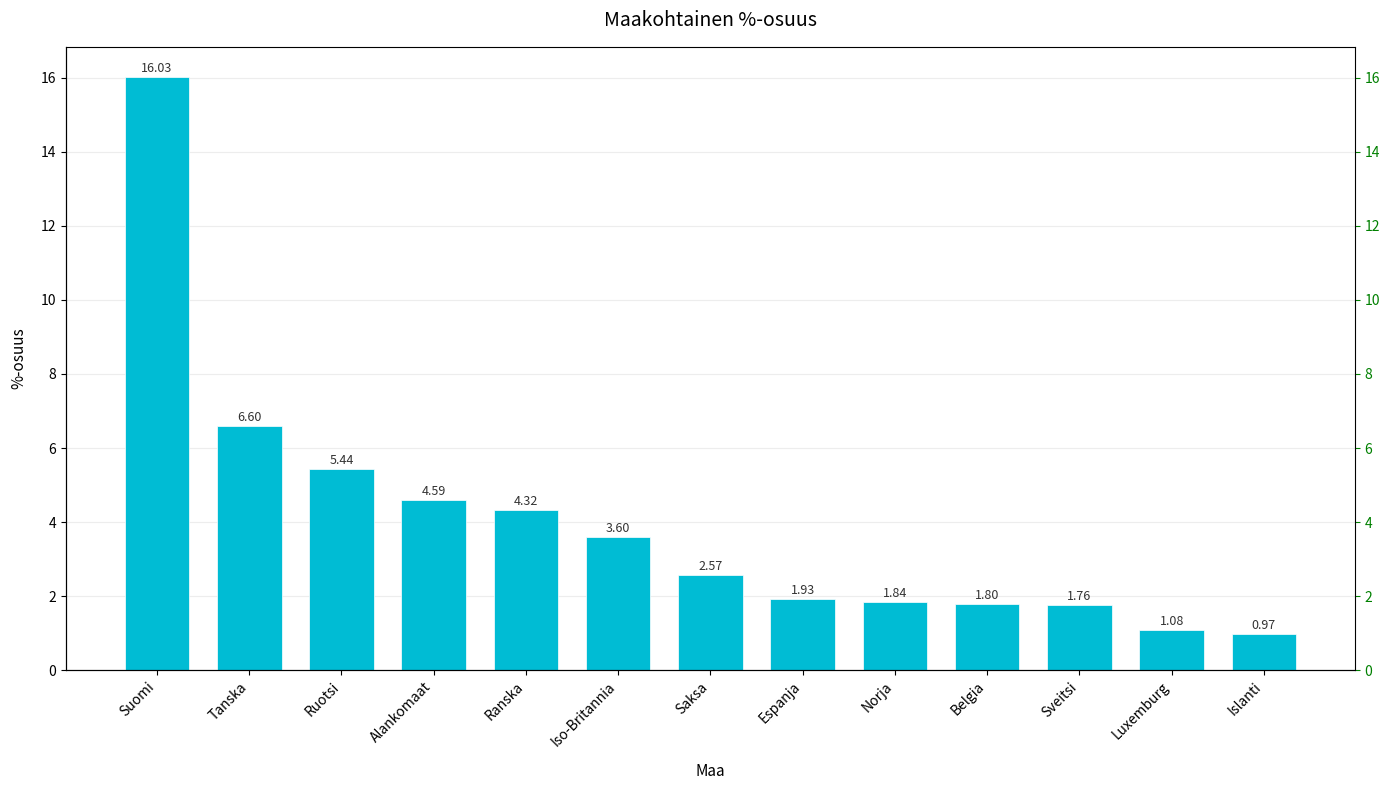

What is the difference between the values at Ruotsi and Espanja?

3.5